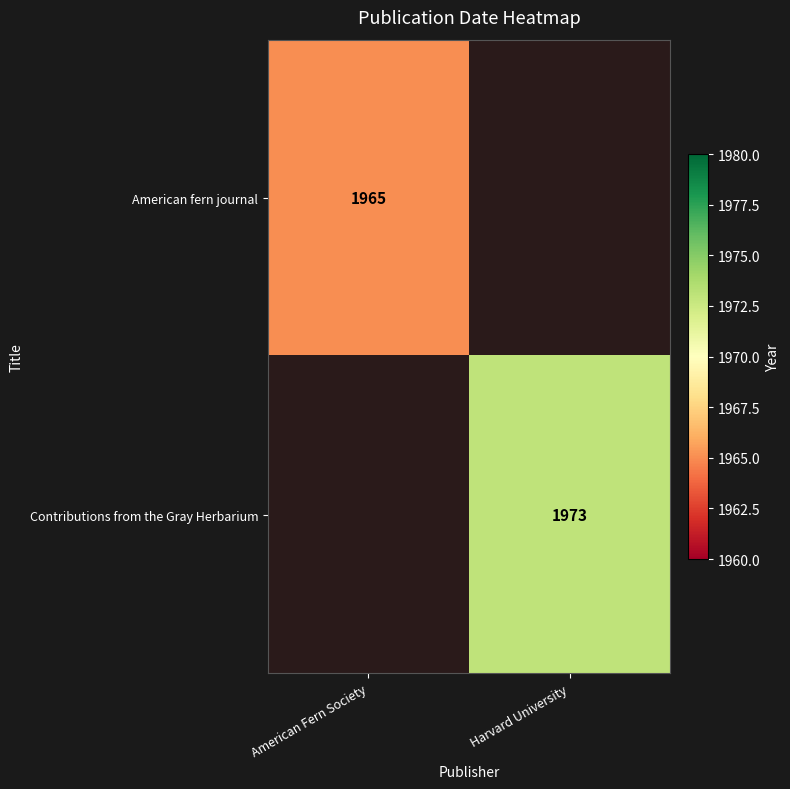

True or false: American fern journal has a value of 625 at American Fern Society.

False